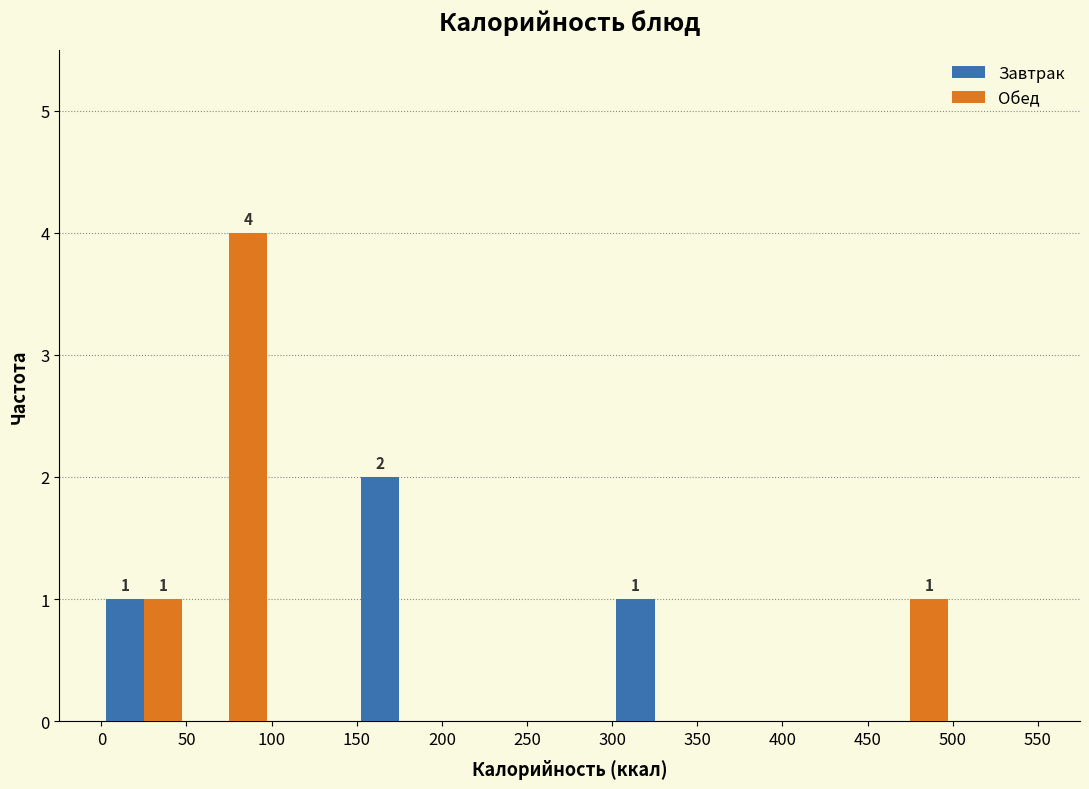

In the Завтрак series, which range on the x-axis has the tallest bar?

150 to 200